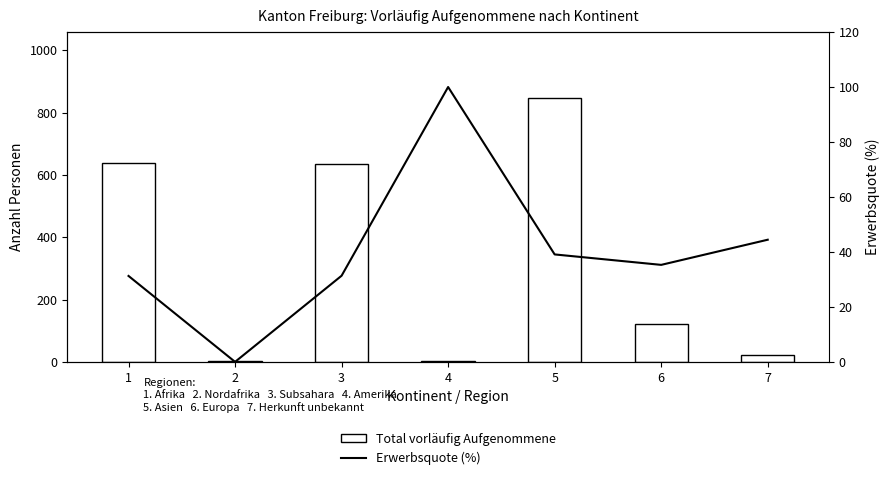

Reading left to right, list all the values displayed in this chart.

Total vorläufig Aufgenommene: 1=638.0	2=2.0	3=636.0	4=2.0	5=847.0	6=120.0	7=23.0
Erwerbsquote (%): 1=31.3	2=0.0	3=31.3	4=100.0	5=39.1	6=35.3	7=44.4